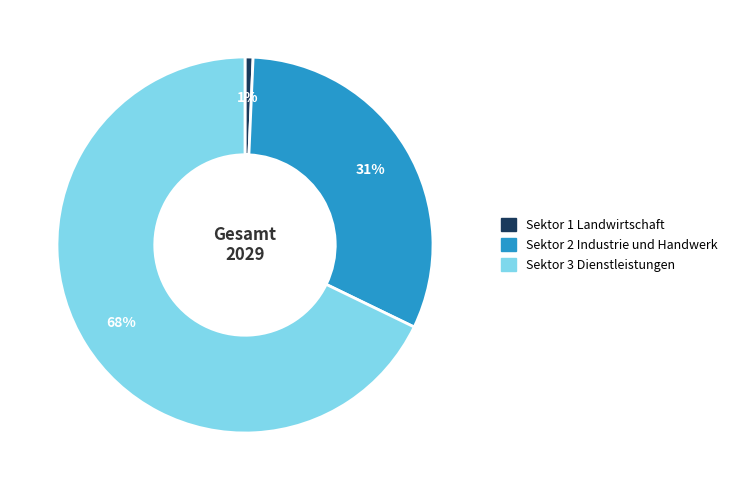

To the nearest percent, what is the average slice percentage?

33%